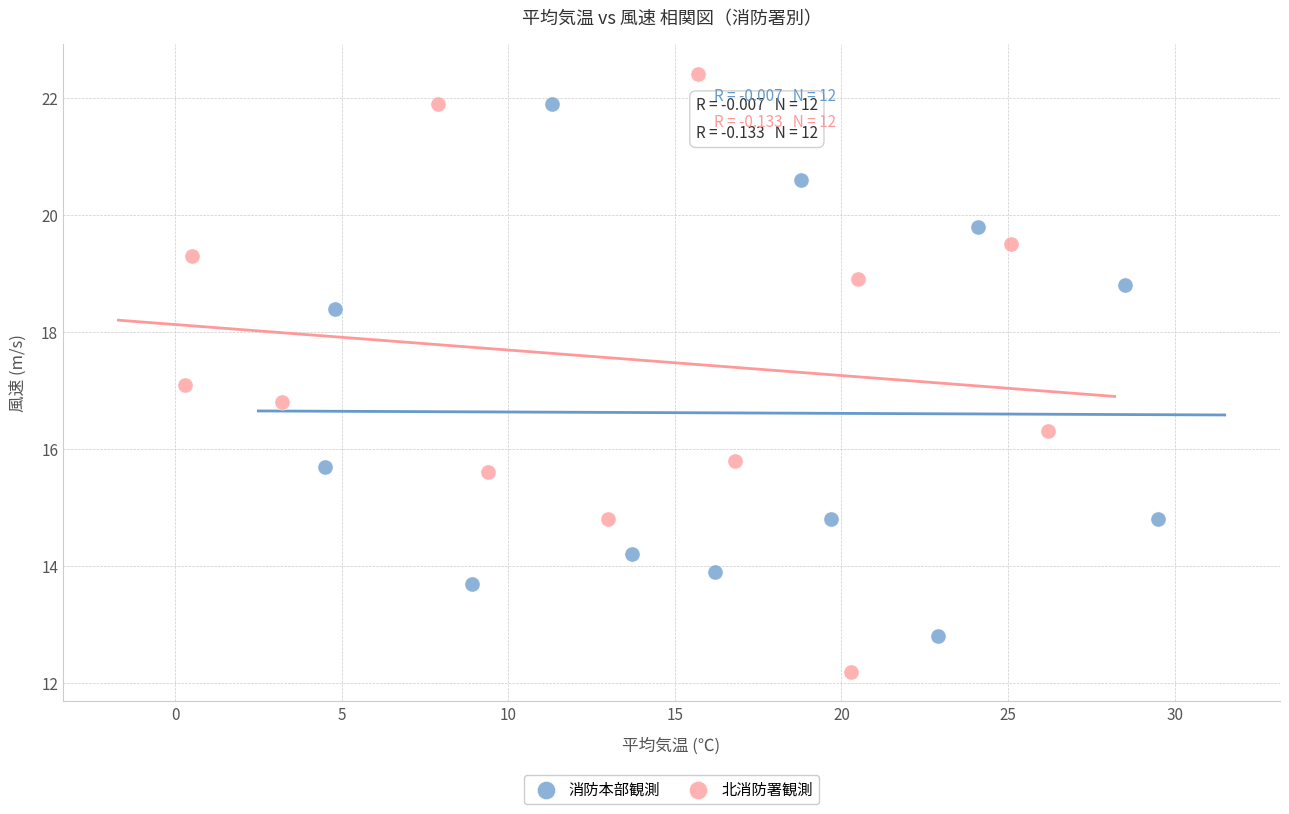

Which series has the widest spread of Y values?

北消防署観測